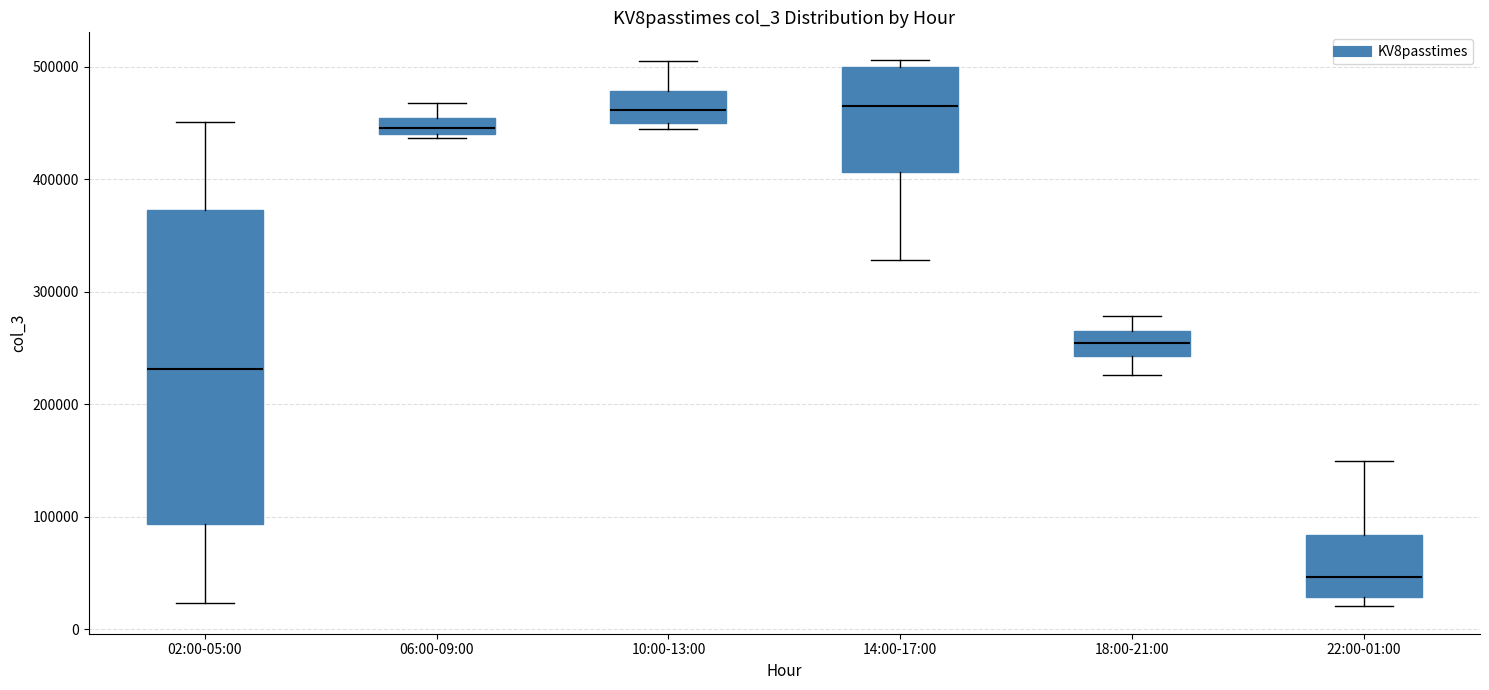

Which box has the lowest median line?

22:00-01:00